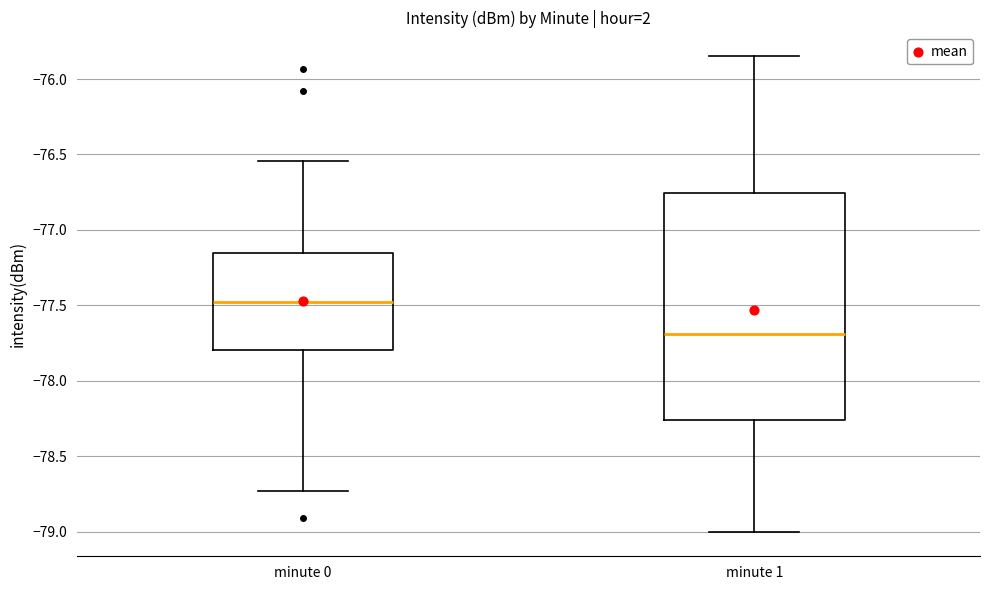

Reading left to right, transcribe this box plot: for each box, give where its median line is, the range the box spans, and where its two whiskers end, as read against the y-axis. The values are not printed on the chart, so give them approximately, as read against the axis.

minute 0: median -77.50, box -77.80 to -77.15, whiskers -78.75 to -76.55
minute 1: median -77.70, box -78.25 to -76.75, whiskers -79.00 to -75.85